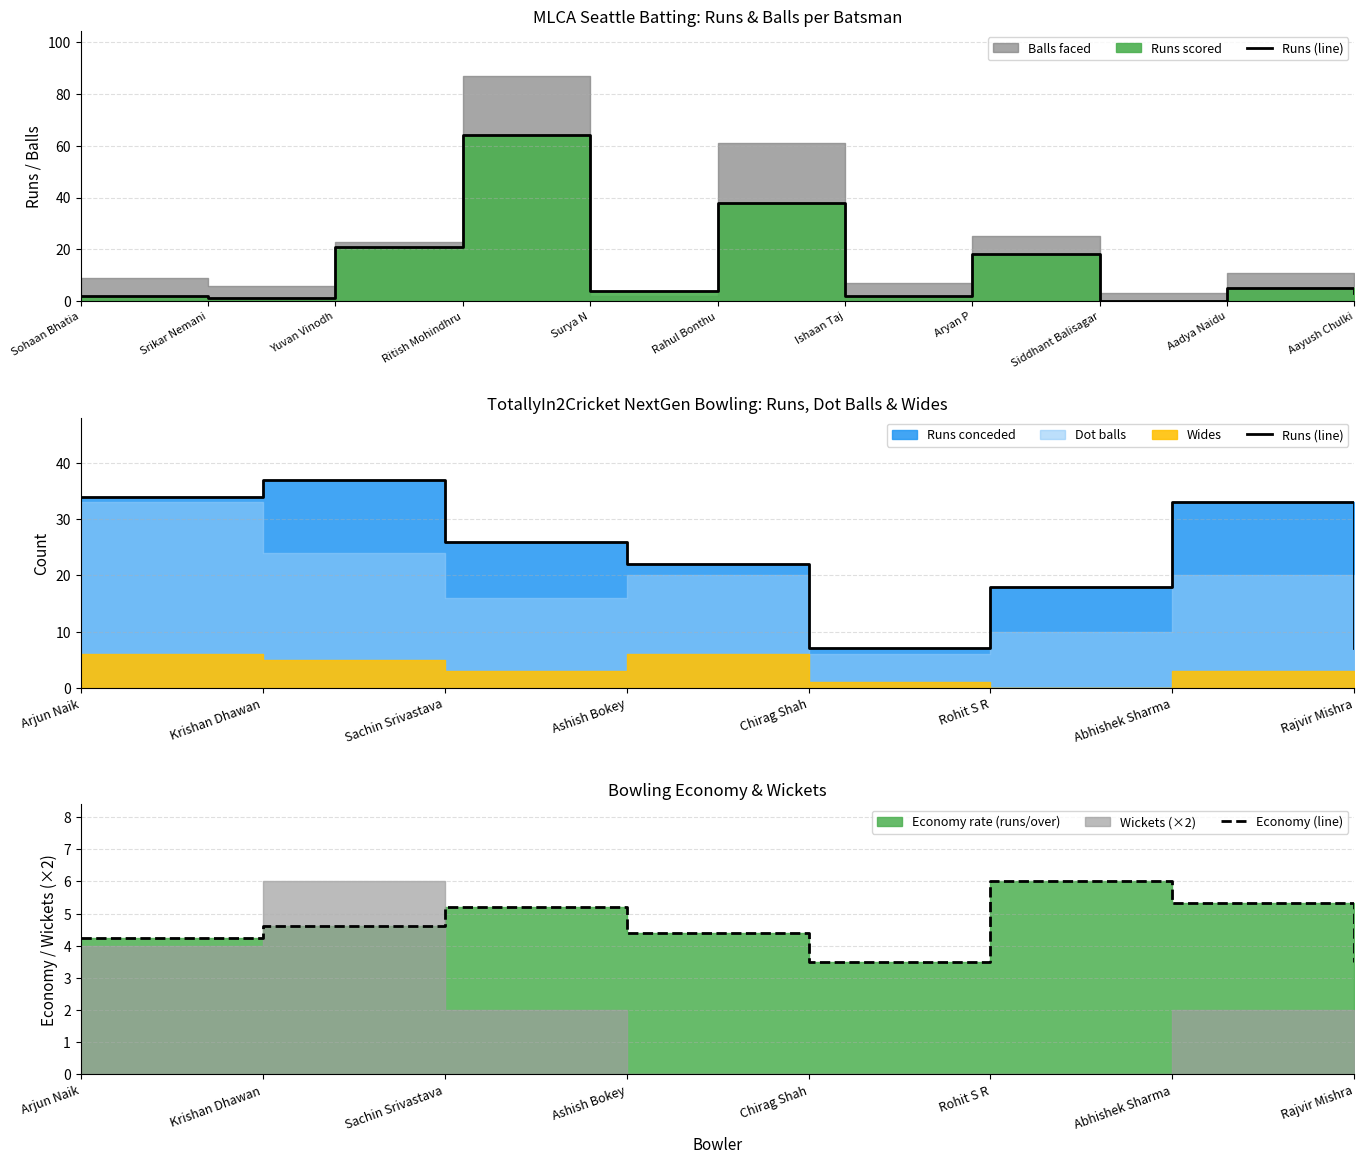

True or false: Economy (line) has a value of 3.5 at Rajvir Mishra.

True